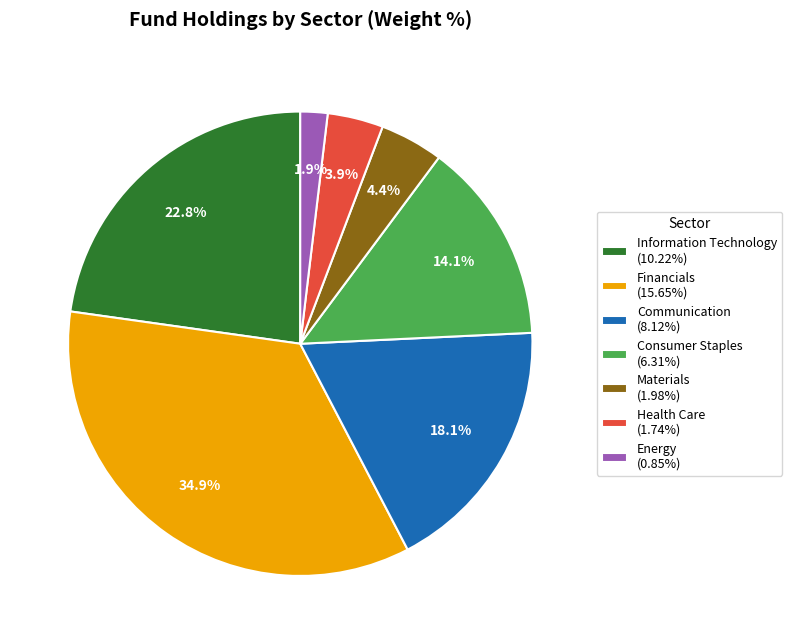

What is the largest slice in the pie chart?

Financials